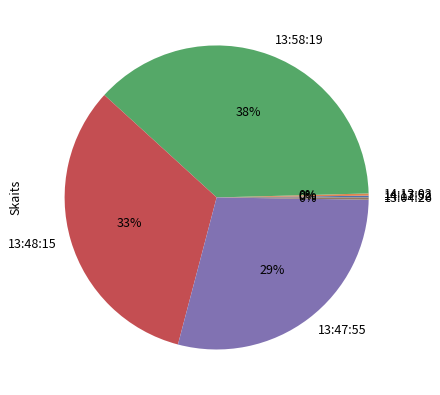

Is it true that 13:48:15 is 33% of the pie?

True